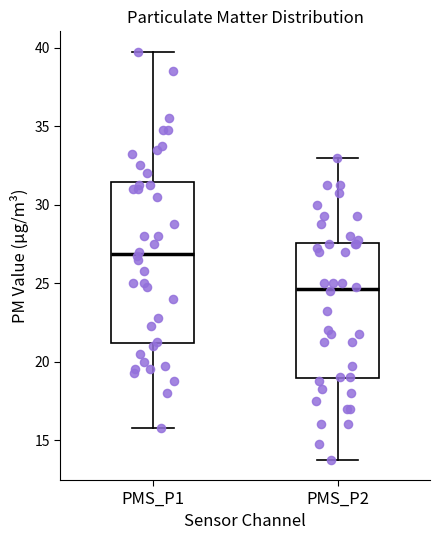

Which box has the lowest median line?

PMS_P2